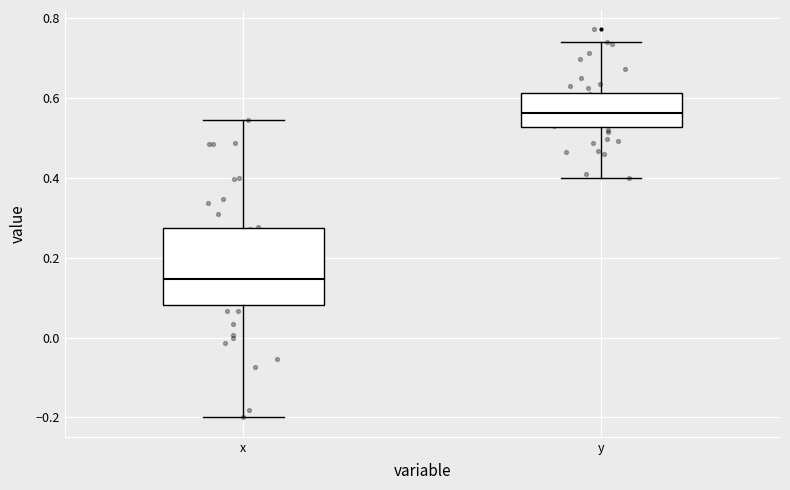

Reading left to right, transcribe this box plot: for each box, give where its median line is, the range the box spans, and where its two whiskers end, as read against the y-axis. The values are not printed on the chart, so give them approximately, as read against the axis.

x: median 0.14, box 0.08 to 0.28, whiskers -0.20 to 0.54
y: median 0.56, box 0.52 to 0.62, whiskers 0.40 to 0.74